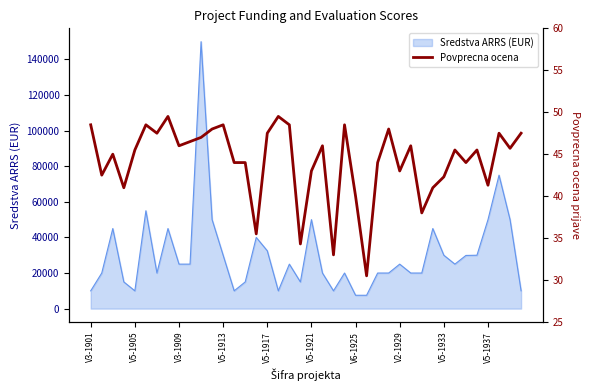

What is the minimum value shown in the chart?

30.5